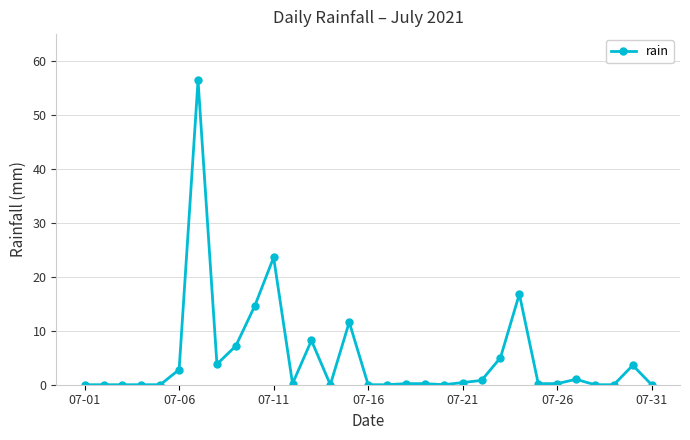

What is the value of the 11th point from the left?

23.6